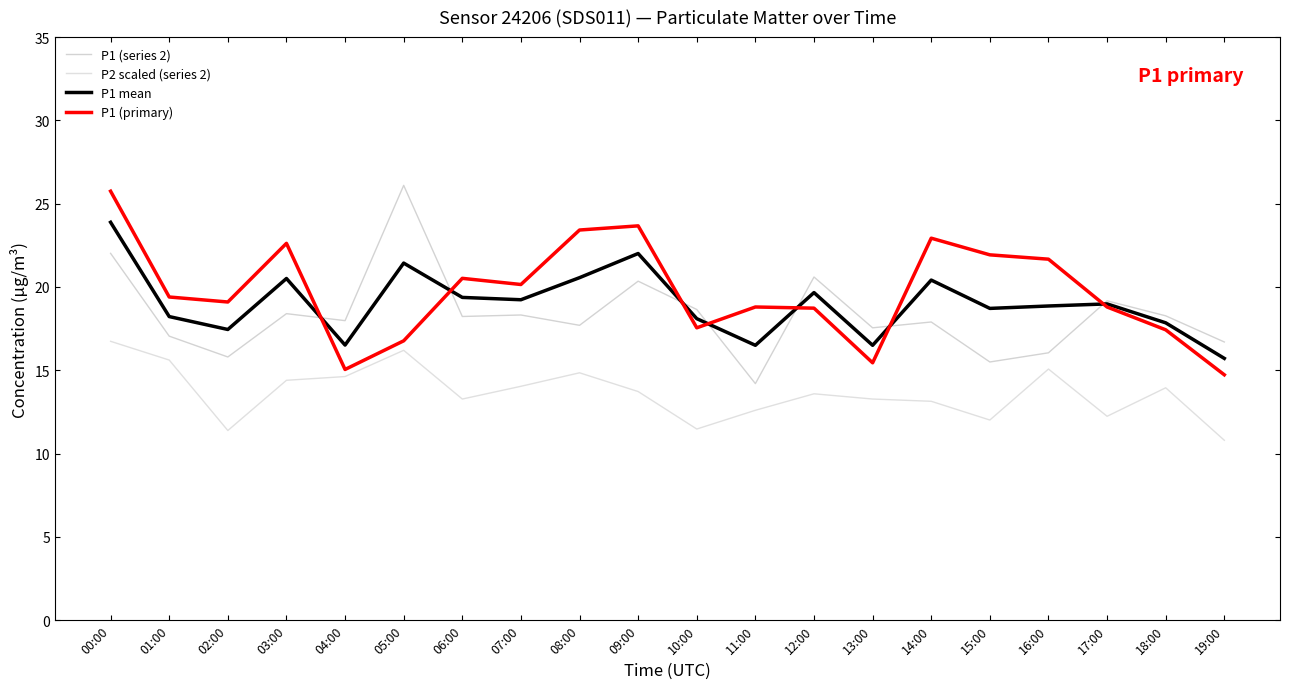

True or false: P2 scaled (series 2) and P1 mean intersect in this chart.

False